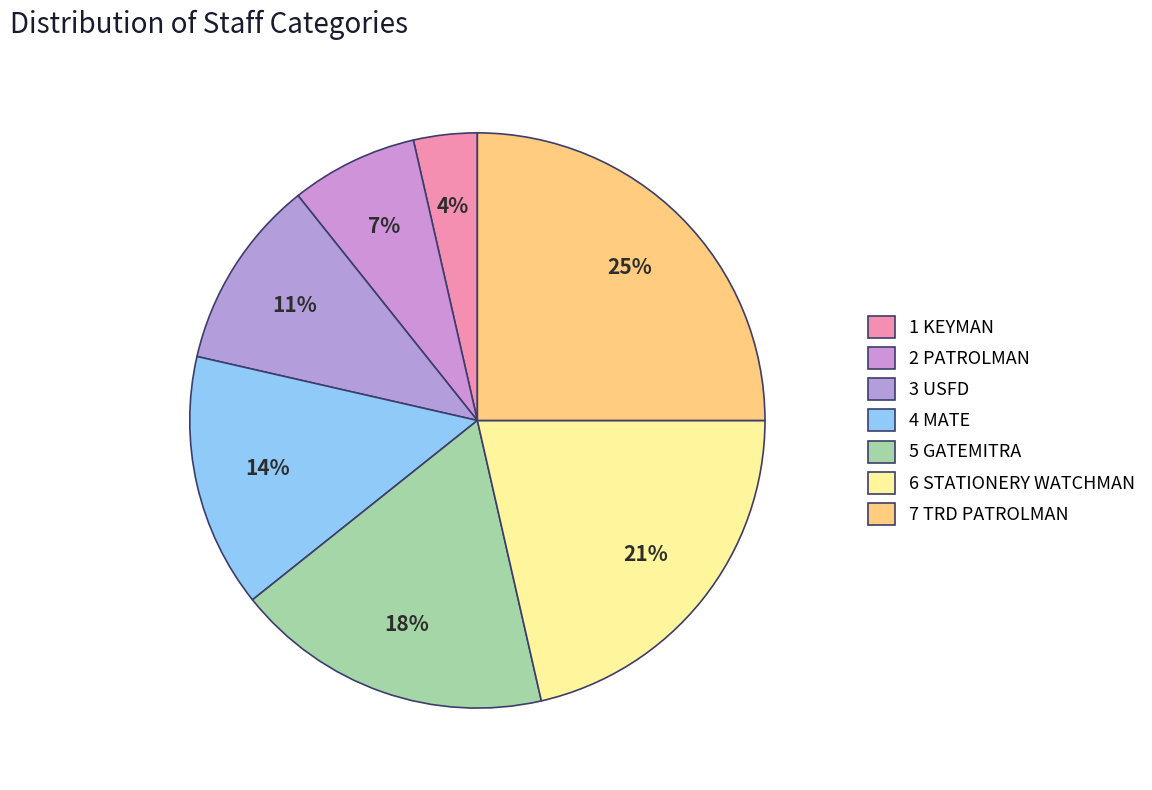

Count the number of slices in the pie.

7